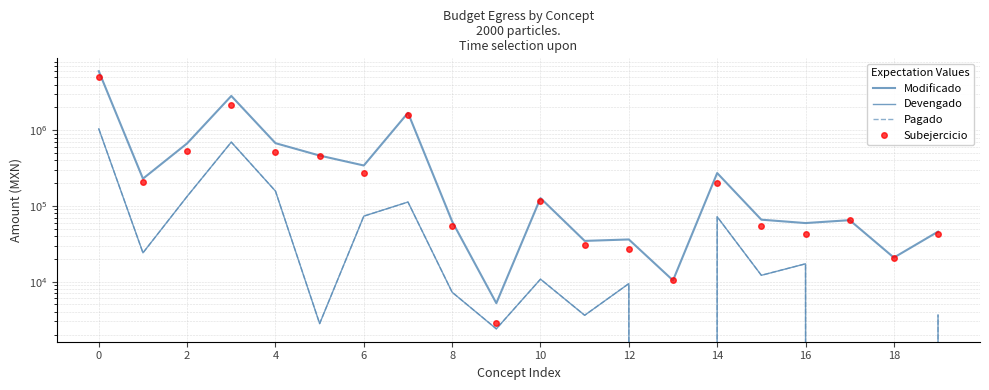

How many data points in Devengado are above 12144?

10